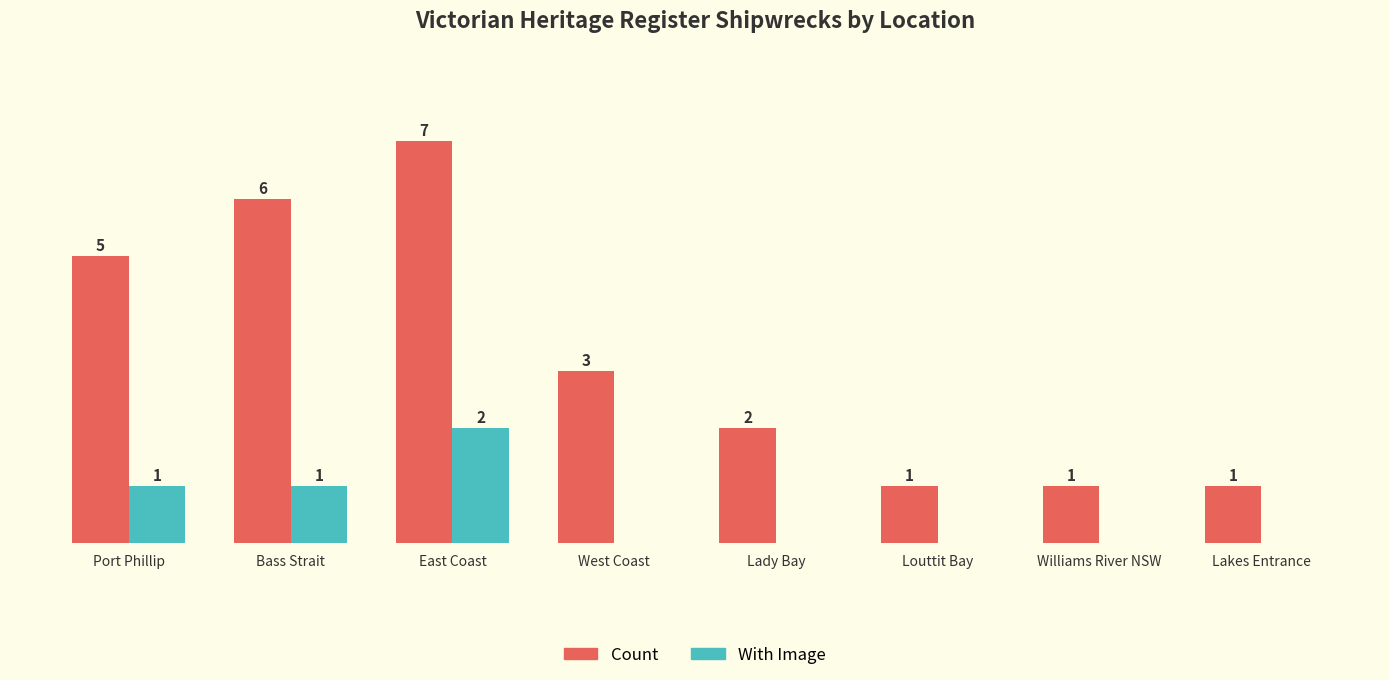

Which series has the largest total across all categories?

Count